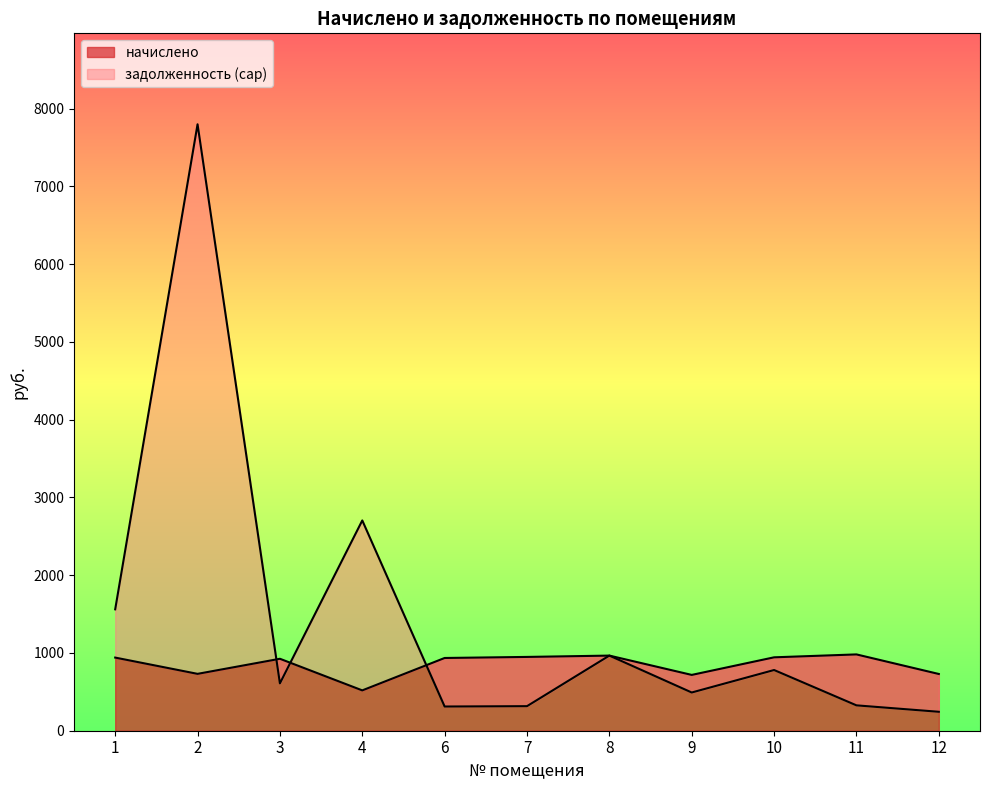

True or false: задолженность (cap) has more than 0 points higher than both neighbors.

True